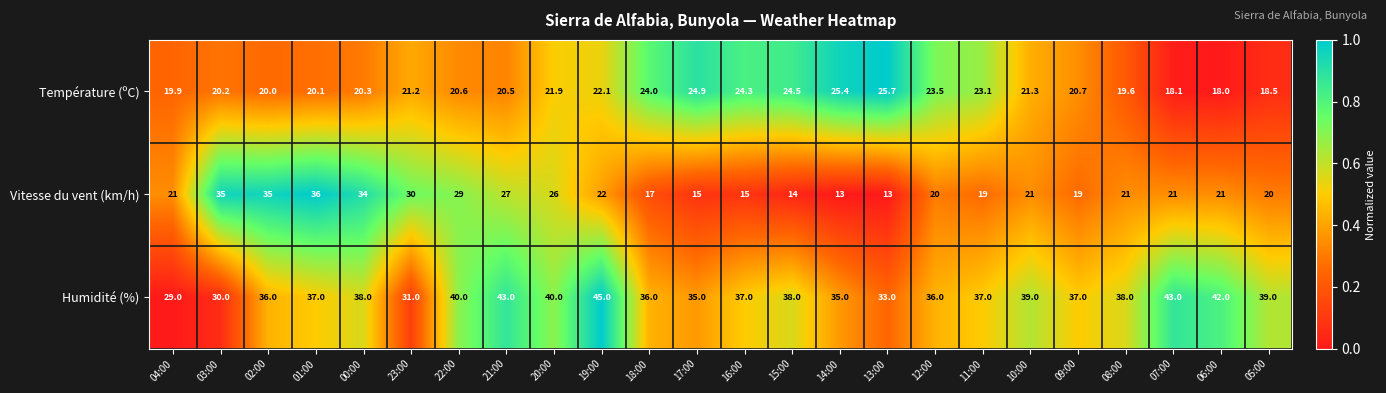

At which category is the sum across all series the highest?

01:00